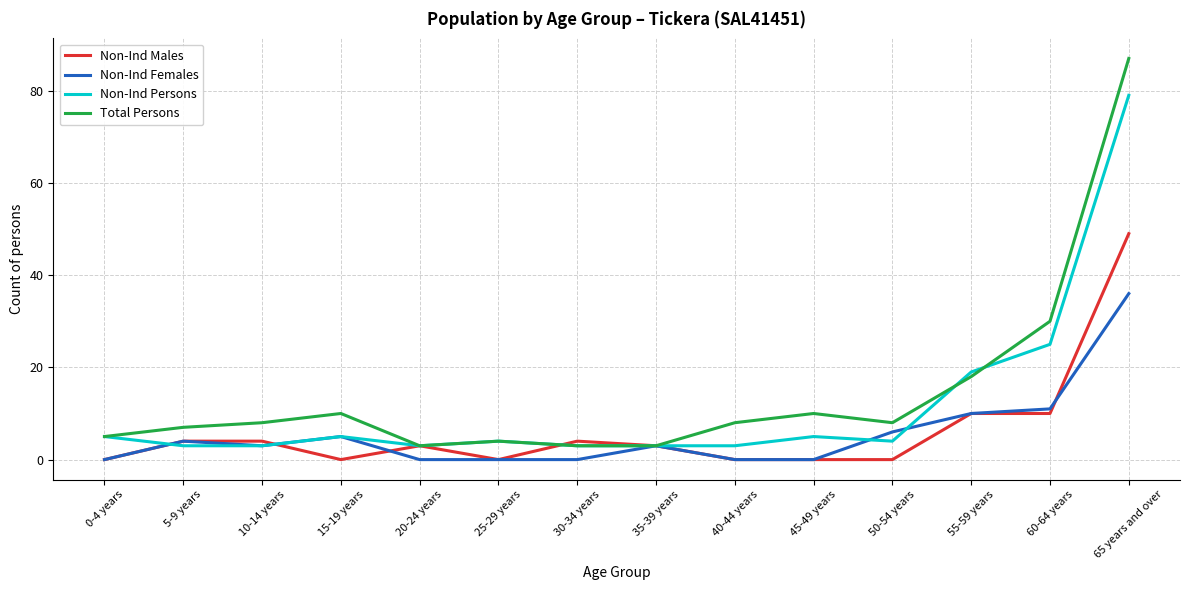

What is the difference between the maximum and second lowest values in the Non-Ind Persons series?

76